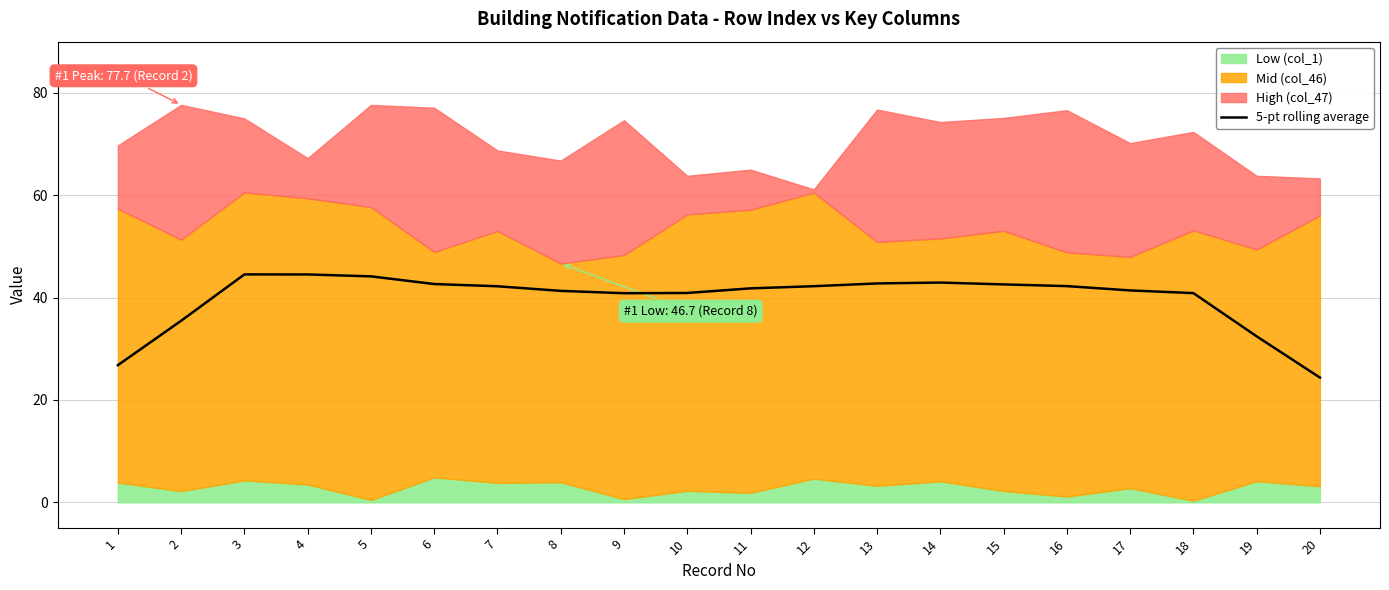

Between 15 and 14, which is larger?

14